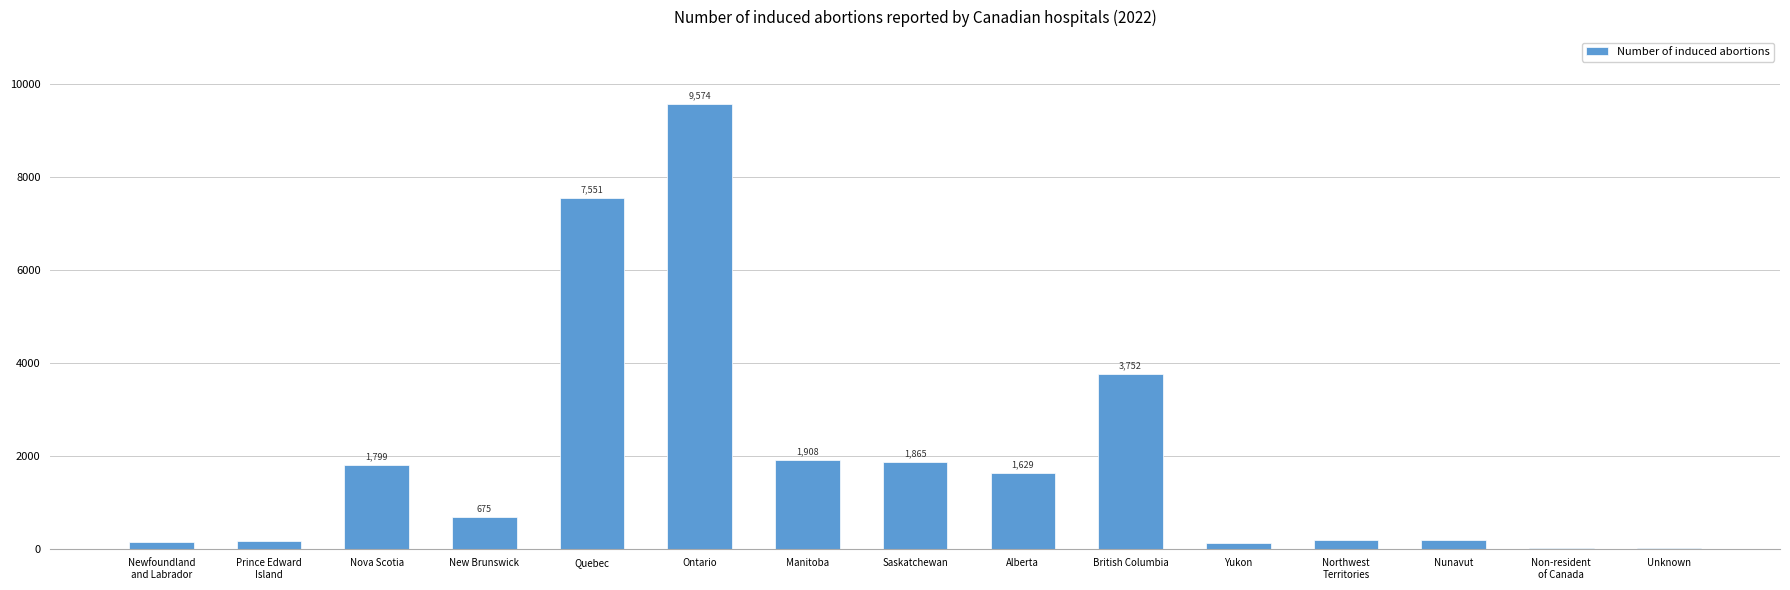

How many series are shown in this chart?

1